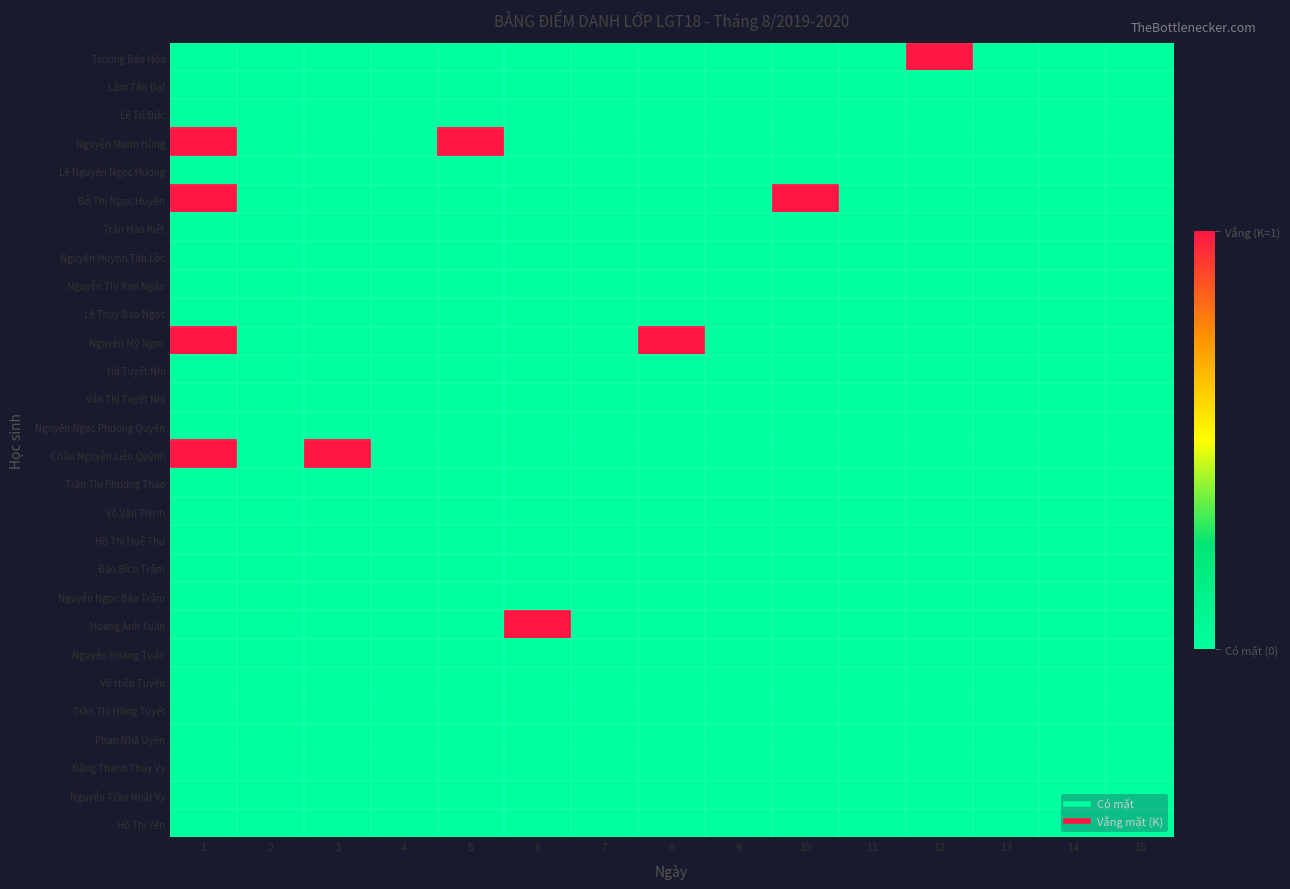

Reading left to right, transcribe all the data shown in this chart.

Trương Bảo Hòa: 1=0	2=0	3=0	4=0	5=0	6=0	7=0	8=0	9=0	10=0	11=0	12=1	13=0	14=0	15=0
Lâm Tấn Đạt: 1=0	2=0	3=0	4=0	5=0	6=0	7=0	8=0	9=0	10=0	11=0	12=0	13=0	14=0	15=0
Lê Trí Đức: 1=0	2=0	3=0	4=0	5=0	6=0	7=0	8=0	9=0	10=0	11=0	12=0	13=0	14=0	15=0
Nguyễn Mạnh Hùng: 1=1	2=0	3=0	4=0	5=1	6=0	7=0	8=0	9=0	10=0	11=0	12=0	13=0	14=0	15=0
Lê Nguyễn Ngọc Hương: 1=0	2=0	3=0	4=0	5=0	6=0	7=0	8=0	9=0	10=0	11=0	12=0	13=0	14=0	15=0
Đỗ Thị Ngọc Huyền: 1=1	2=0	3=0	4=0	5=0	6=0	7=0	8=0	9=0	10=1	11=0	12=0	13=0	14=0	15=0
Trần Hào Kiệt: 1=0	2=0	3=0	4=0	5=0	6=0	7=0	8=0	9=0	10=0	11=0	12=0	13=0	14=0	15=0
Nguyễn Huỳnh Tấn Lộc: 1=0	2=0	3=0	4=0	5=0	6=0	7=0	8=0	9=0	10=0	11=0	12=0	13=0	14=0	15=0
Nguyễn Thị Kim Ngân: 1=0	2=0	3=0	4=0	5=0	6=0	7=0	8=0	9=0	10=0	11=0	12=0	13=0	14=0	15=0
Lê Thụy Bảo Ngọc: 1=0	2=0	3=0	4=0	5=0	6=0	7=0	8=0	9=0	10=0	11=0	12=0	13=0	14=0	15=0
Nguyễn Mỹ Ngọc: 1=1	2=0	3=0	4=0	5=0	6=0	7=0	8=1	9=0	10=0	11=0	12=0	13=0	14=0	15=0
Hà Tuyết Nhi: 1=0	2=0	3=0	4=0	5=0	6=0	7=0	8=0	9=0	10=0	11=0	12=0	13=0	14=0	15=0
Văn Thị Tuyết Nhi: 1=0	2=0	3=0	4=0	5=0	6=0	7=0	8=0	9=0	10=0	11=0	12=0	13=0	14=0	15=0
Nguyễn Ngọc Phương Quyên: 1=0	2=0	3=0	4=0	5=0	6=0	7=0	8=0	9=0	10=0	11=0	12=0	13=0	14=0	15=0
Châu Nguyễn Liễu Quỳnh: 1=1	2=0	3=1	4=0	5=0	6=0	7=0	8=0	9=0	10=0	11=0	12=0	13=0	14=0	15=0
Trần Thị Phương Thảo: 1=0	2=0	3=0	4=0	5=0	6=0	7=0	8=0	9=0	10=0	11=0	12=0	13=0	14=0	15=0
Võ Văn Thịnh: 1=0	2=0	3=0	4=0	5=0	6=0	7=0	8=0	9=0	10=0	11=0	12=0	13=0	14=0	15=0
Hồ Thị Huệ Thư: 1=0	2=0	3=0	4=0	5=0	6=0	7=0	8=0	9=0	10=0	11=0	12=0	13=0	14=0	15=0
Đào Bích Trâm: 1=0	2=0	3=0	4=0	5=0	6=0	7=0	8=0	9=0	10=0	11=0	12=0	13=0	14=0	15=0
Nguyễn Ngọc Bảo Trâm: 1=0	2=0	3=0	4=0	5=0	6=0	7=0	8=0	9=0	10=0	11=0	12=0	13=0	14=0	15=0
Hoàng Anh Tuấn: 1=0	2=0	3=0	4=0	5=0	6=1	7=0	8=0	9=0	10=0	11=0	12=0	13=0	14=0	15=0
Nguyễn Hoàng Tuấn: 1=0	2=0	3=0	4=0	5=0	6=0	7=0	8=0	9=0	10=0	11=0	12=0	13=0	14=0	15=0
Võ Hiệp Tuyến: 1=0	2=0	3=0	4=0	5=0	6=0	7=0	8=0	9=0	10=0	11=0	12=0	13=0	14=0	15=0
Trần Thị Hồng Tuyết: 1=0	2=0	3=0	4=0	5=0	6=0	7=0	8=0	9=0	10=0	11=0	12=0	13=0	14=0	15=0
Phan Nhã Uyên: 1=0	2=0	3=0	4=0	5=0	6=0	7=0	8=0	9=0	10=0	11=0	12=0	13=0	14=0	15=0
Đặng Thanh Thúy Vy: 1=0	2=0	3=0	4=0	5=0	6=0	7=0	8=0	9=0	10=0	11=0	12=0	13=0	14=0	15=0
Nguyễn Trần Nhật Vy: 1=0	2=0	3=0	4=0	5=0	6=0	7=0	8=0	9=0	10=0	11=0	12=0	13=0	14=0	15=0
Hồ Thị Yến: 1=0	2=0	3=0	4=0	5=0	6=0	7=0	8=0	9=0	10=0	11=0	12=0	13=0	14=0	15=0